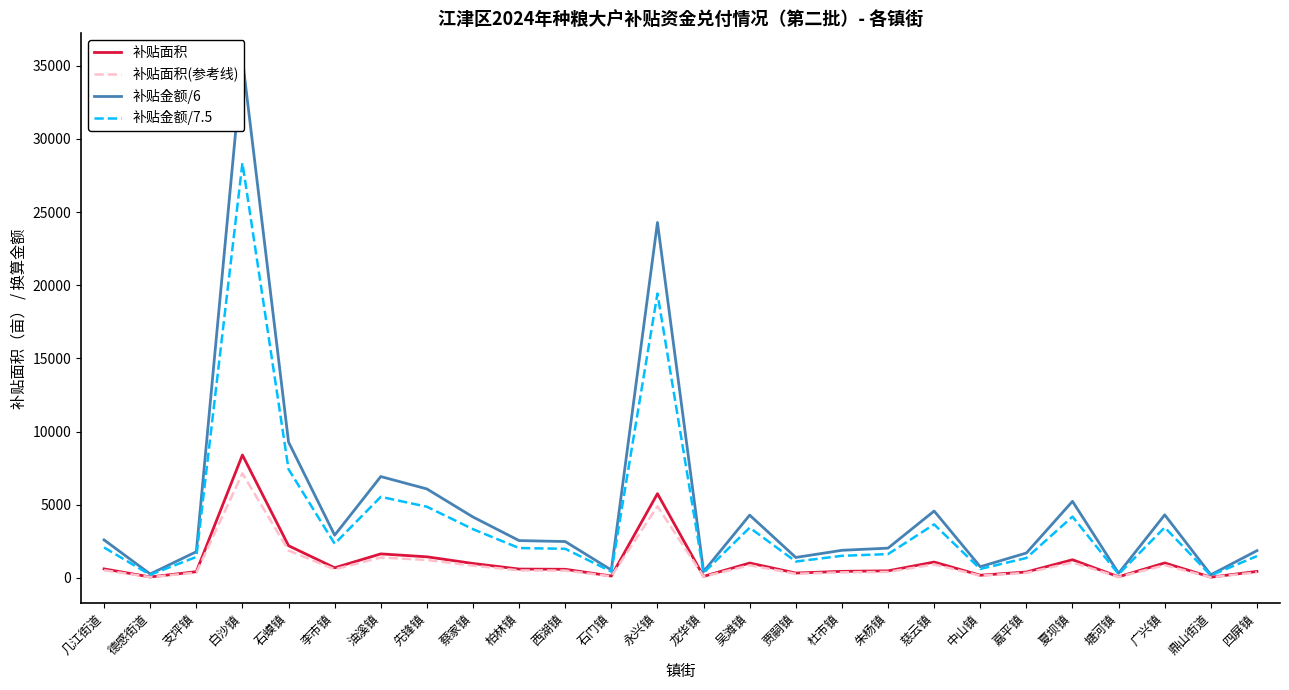

The 补贴金额/6 series shows 2595.4 at 几江街道. True or false?

True